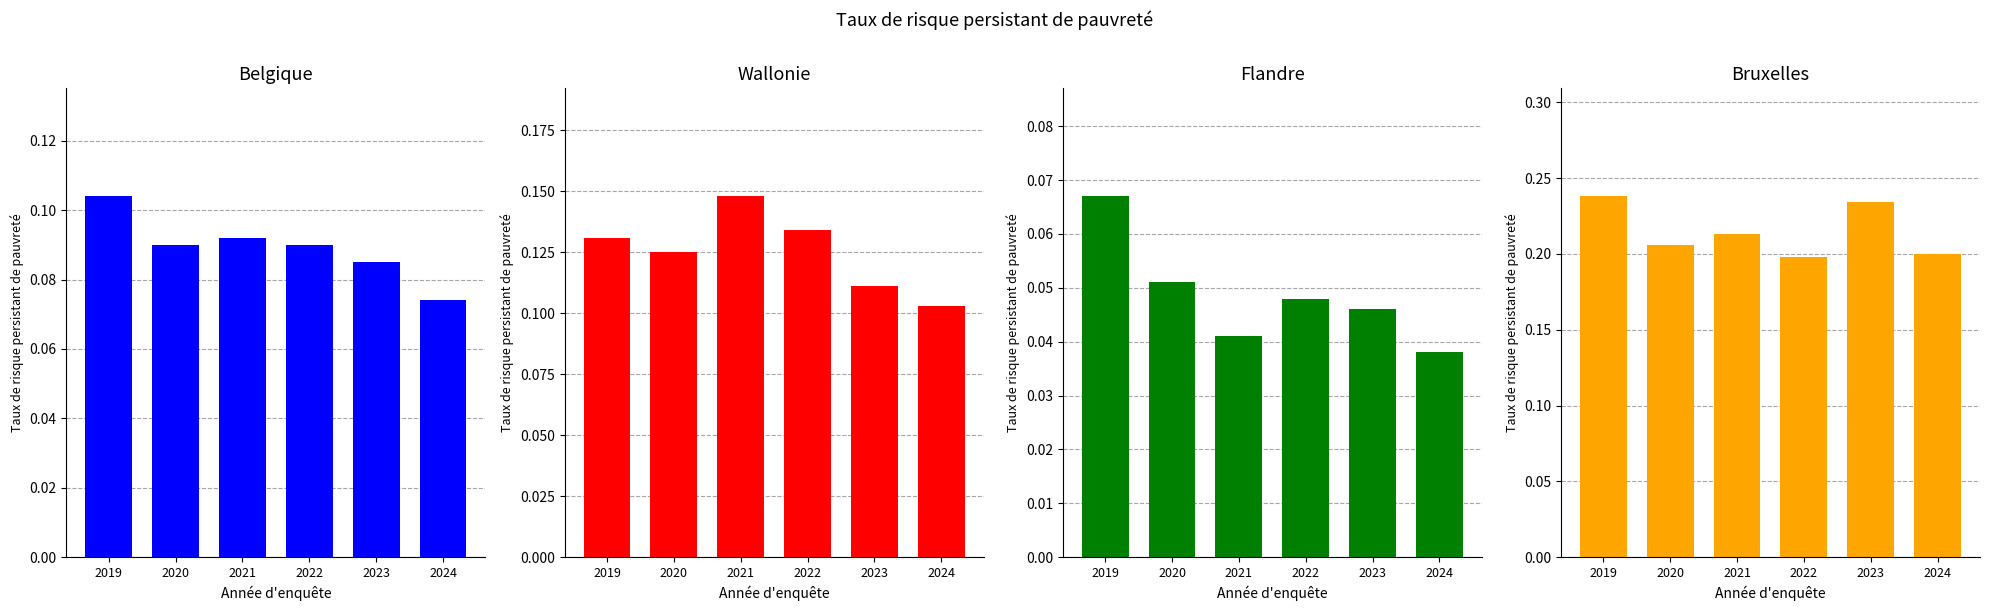

Reading left to right, what are all the values shown in this chart?

Belgique: 0.1	0.1	0.1	0.1	0.1	0.1
Wallonie: 0.1	0.1	0.1	0.1	0.1	0.1
Flandre: 0.1	0.1	0.0	0.0	0.0	0.0
Bruxelles: 0.2	0.2	0.2	0.2	0.2	0.2